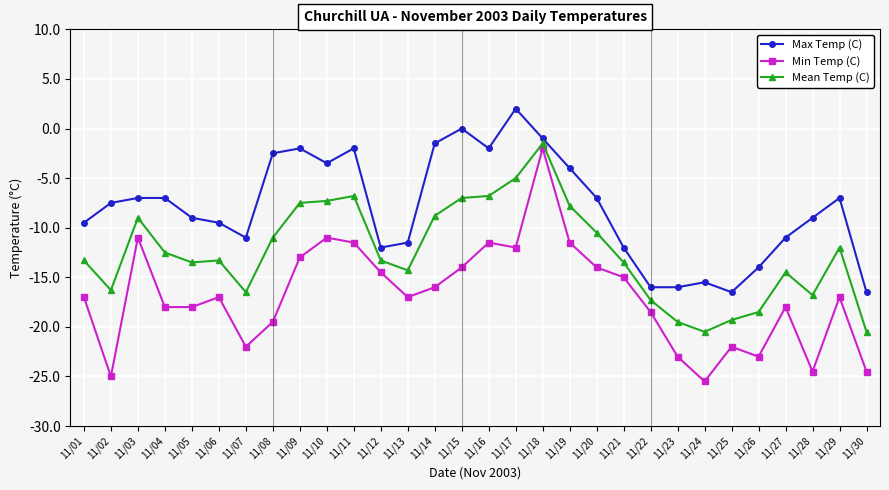

True or false: Max Temp (C) and Mean Temp (C) cross at least once.

False